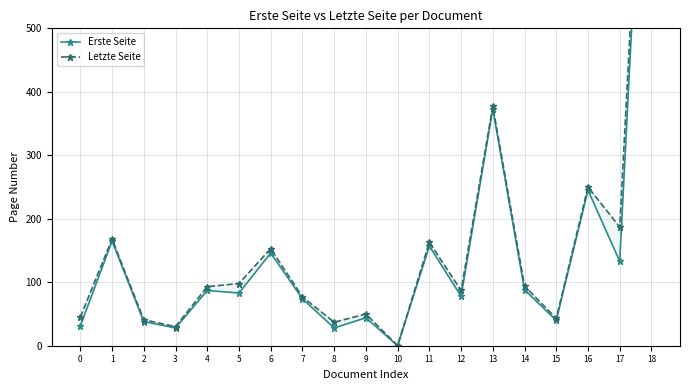

True or false: Letzte Seite and Erste Seite cross at least once.

False